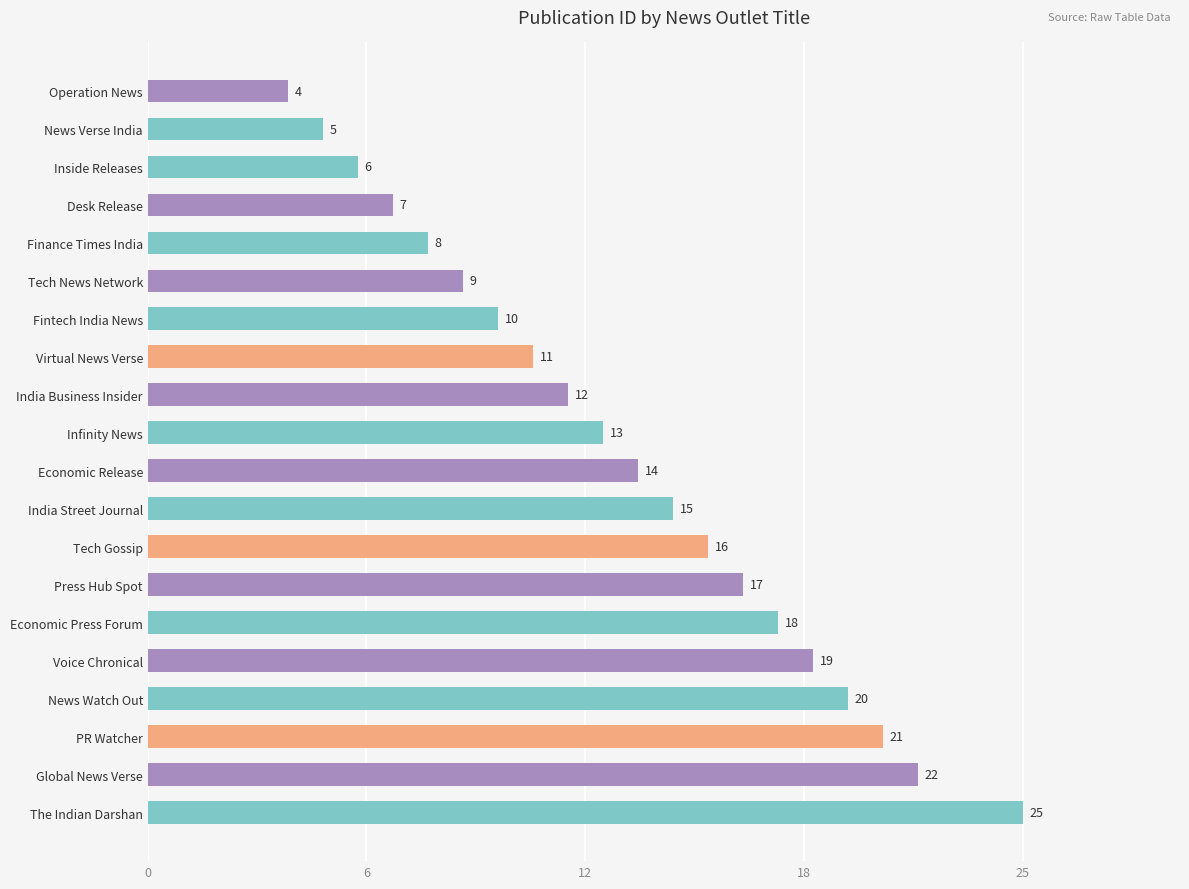

List the labels in order of value, smallest first.

Operation News, News Verse India, Inside Releases, Desk Release, Finance Times India, Tech News Network, Fintech India News, Virtual News Verse, India Business Insider, Infinity News, Economic Release, India Street Journal, Tech Gossip, Press Hub Spot, Economic Press Forum, Voice Chronical, News Watch Out, PR Watcher, Global News Verse, The Indian Darshan